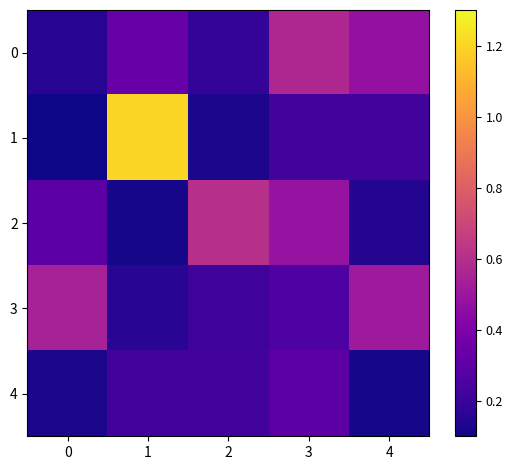

What is the greatest value displayed?

1.2